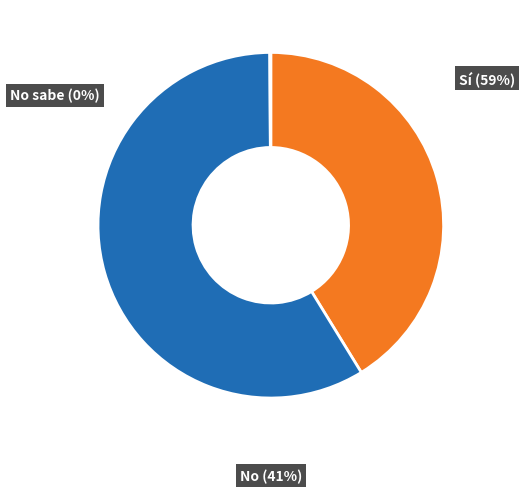

Does any single category account for the majority?

Yes